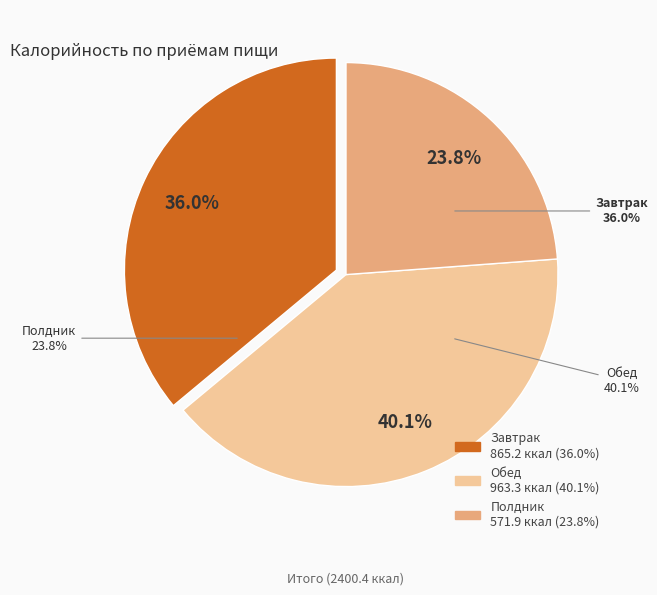

The Обед slice represents 28% of the pie. True or false?

False